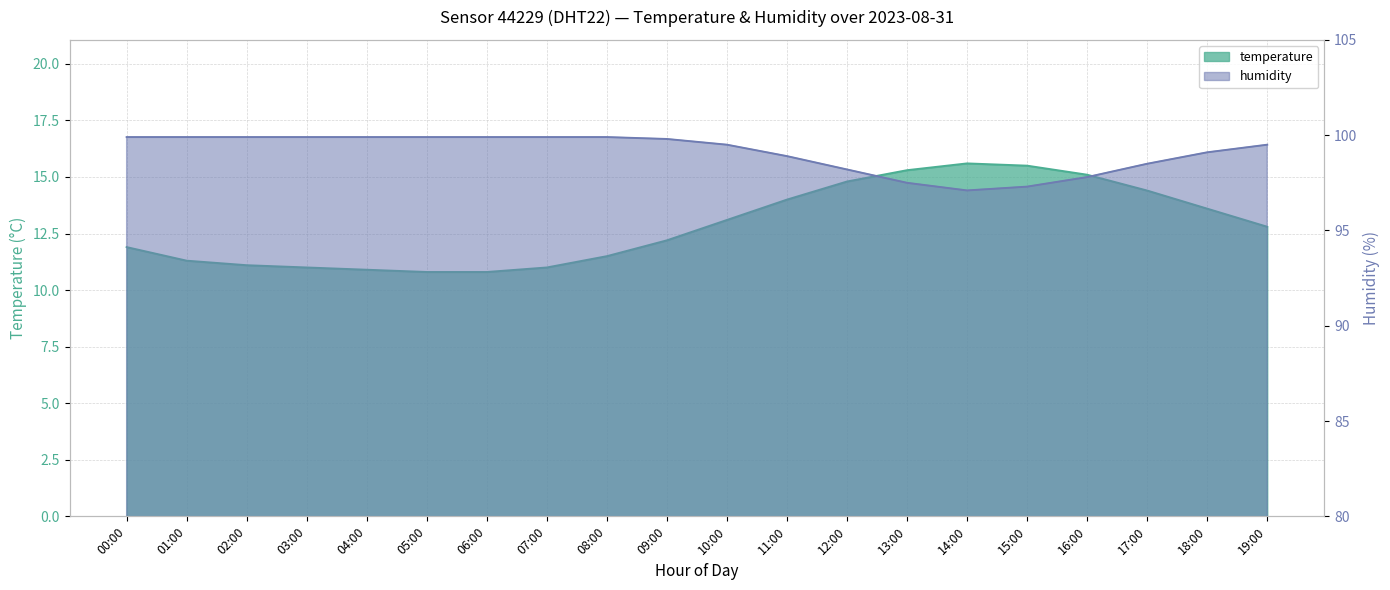

What is the minimum value for humidity?

97.1